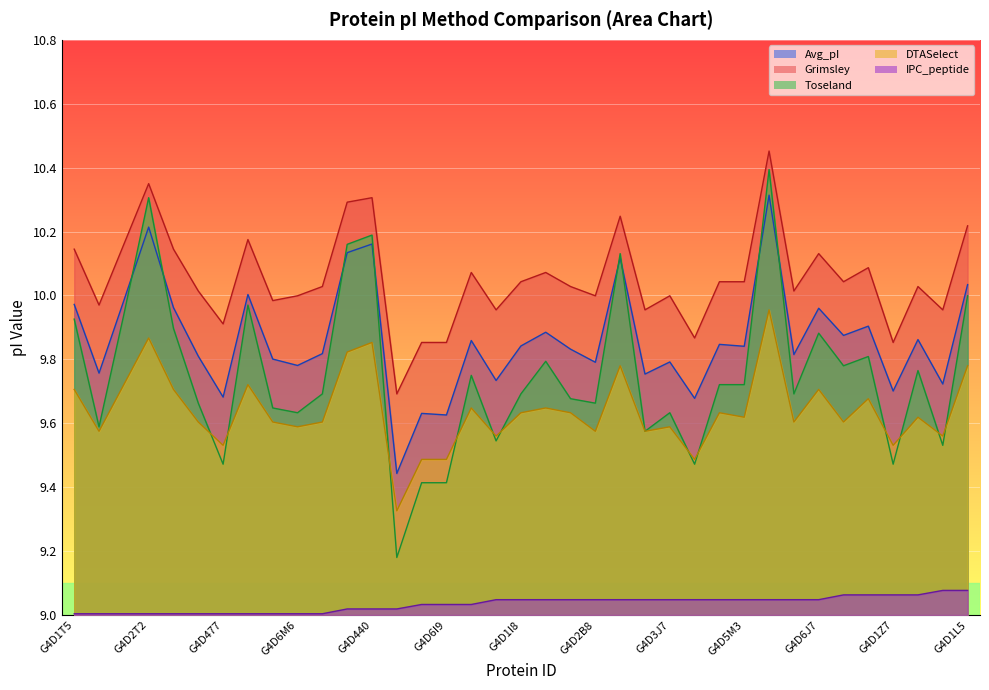

How many lines are shown in the chart?

5